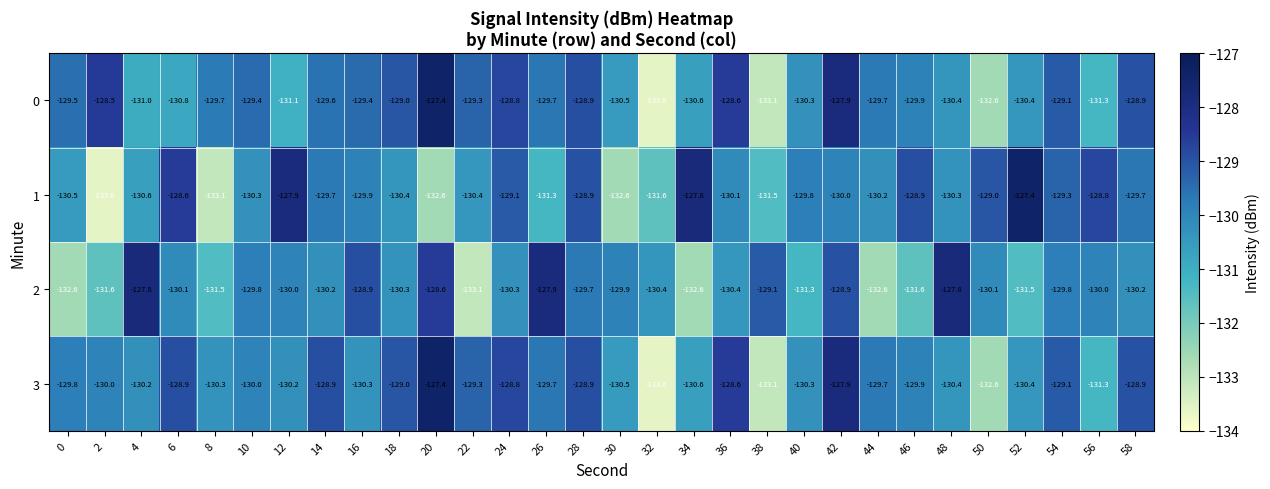

How many data points in 3 are less than -129?

21